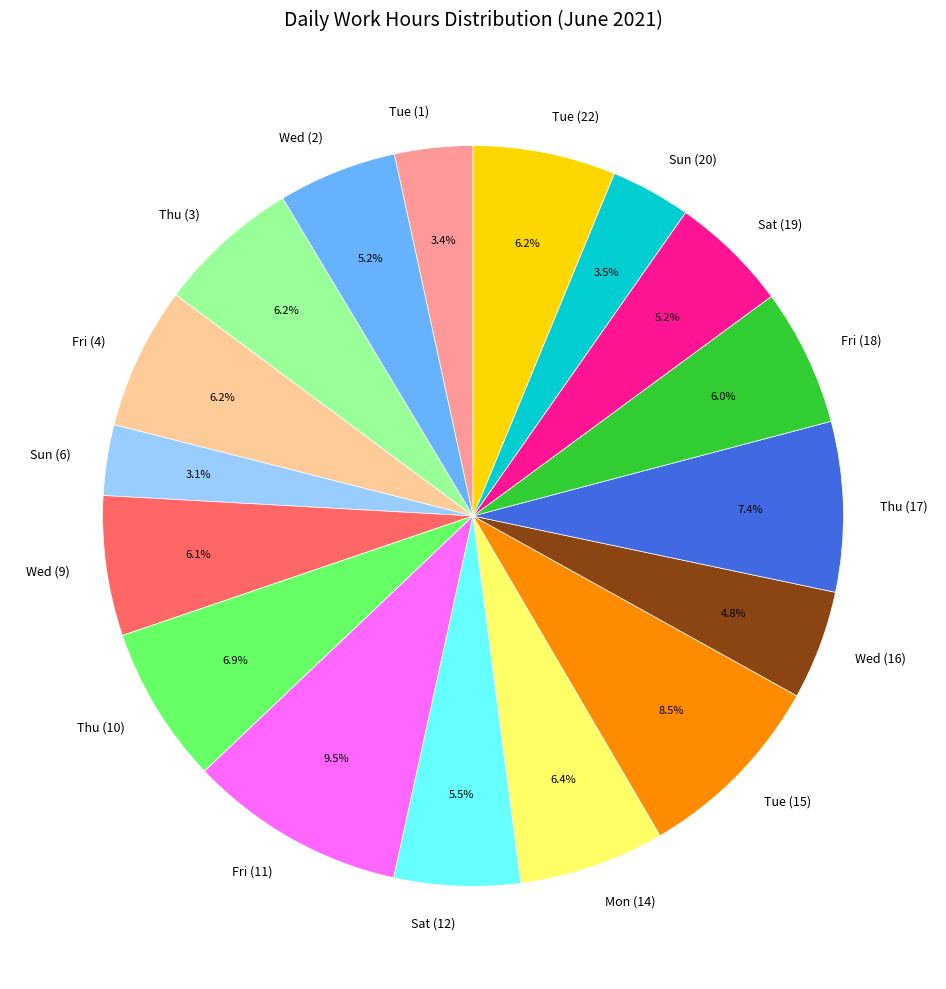

Does any single category account for the majority?

No